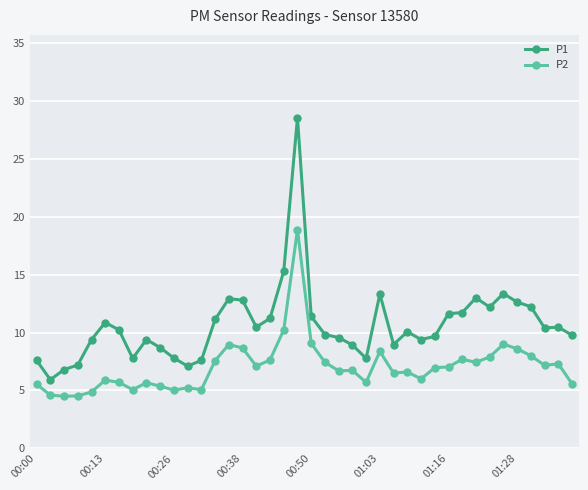

What is the average value of the P1 series?

10.6